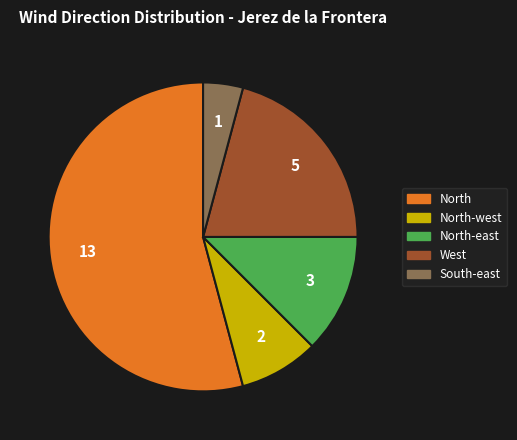

Is there any slice that represents more than half of the pie?

Yes